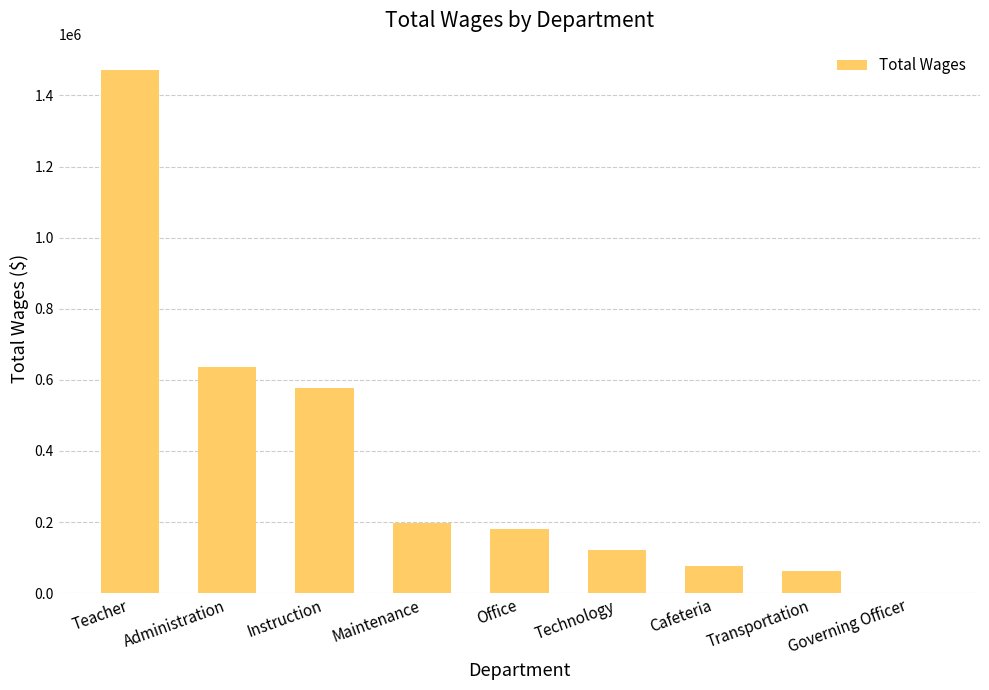

The chart shows a value of 754539 at Instruction. True or false?

False